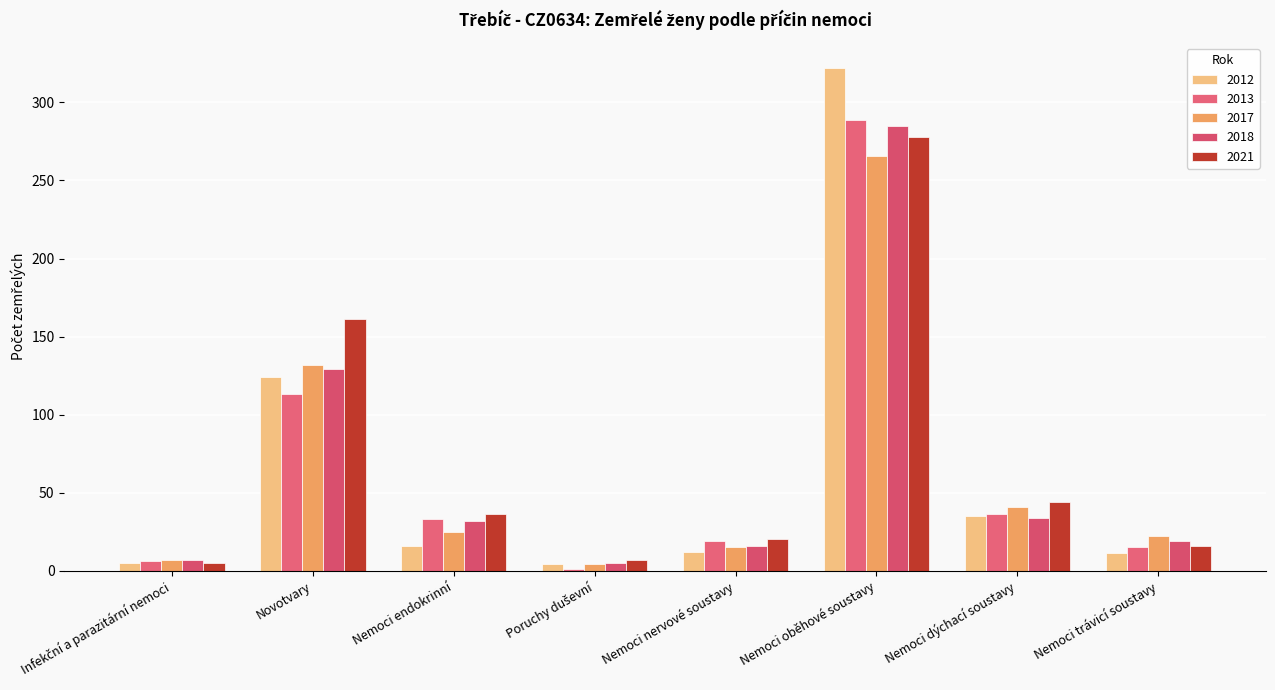

Does the chart contain stacked bars?

No